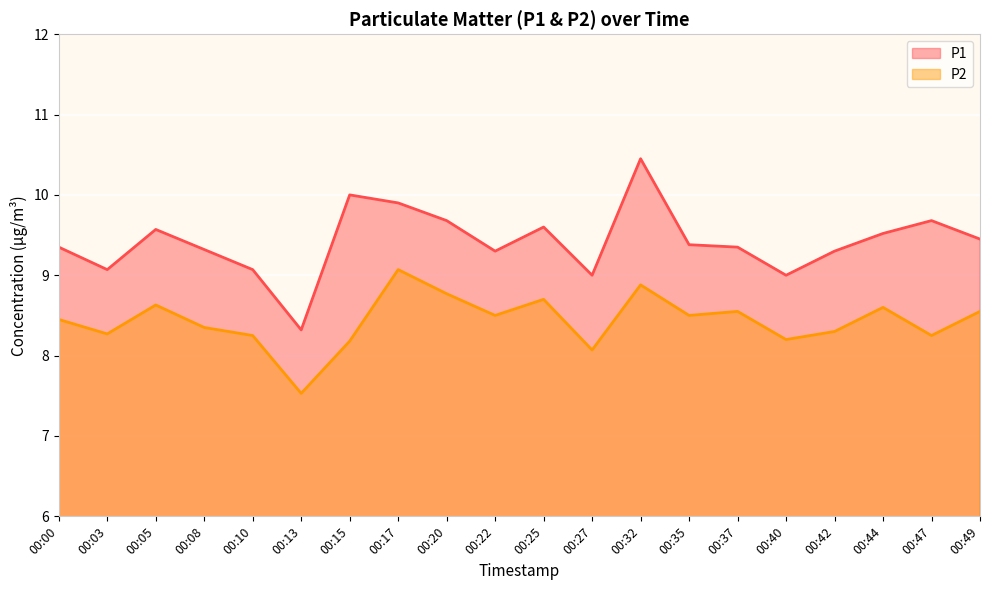

Reading left to right, transcribe all the data shown in this chart.

P1: 00:00=9.3	00:03=9.1	00:05=9.6	00:08=9.3	00:10=9.1	00:13=8.3	00:15=10.0	00:17=9.9	00:20=9.7	00:22=9.3	00:25=9.6	00:27=9.0	00:32=10.4	00:35=9.4	00:37=9.3	00:40=9.0	00:42=9.3	00:44=9.5	00:47=9.7	00:49=9.4
P2: 00:00=8.4	00:03=8.3	00:05=8.6	00:08=8.3	00:10=8.2	00:13=7.5	00:15=8.2	00:17=9.1	00:20=8.8	00:22=8.5	00:25=8.7	00:27=8.1	00:32=8.9	00:35=8.5	00:37=8.6	00:40=8.2	00:42=8.3	00:44=8.6	00:47=8.2	00:49=8.6